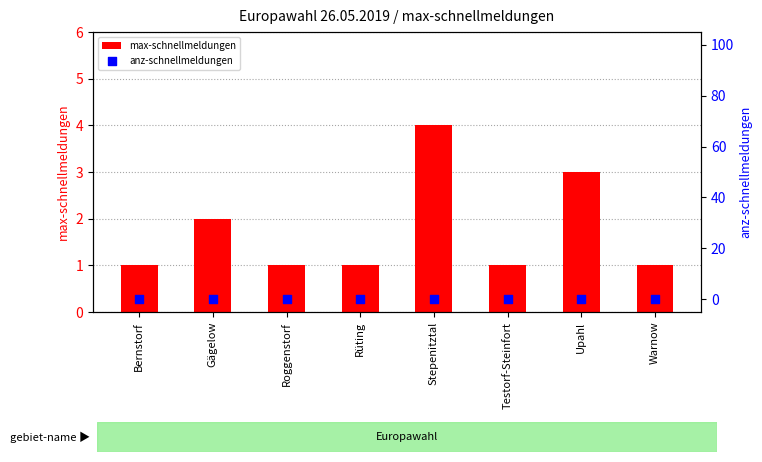

Which series has the largest total across all categories?

max-schnellmeldungen